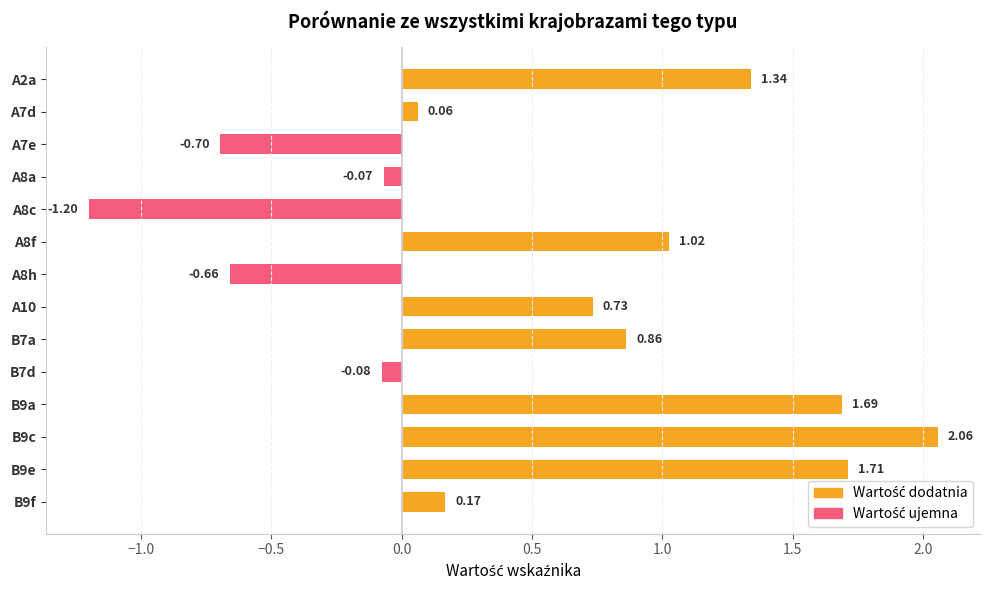

What is the average value?

0.5